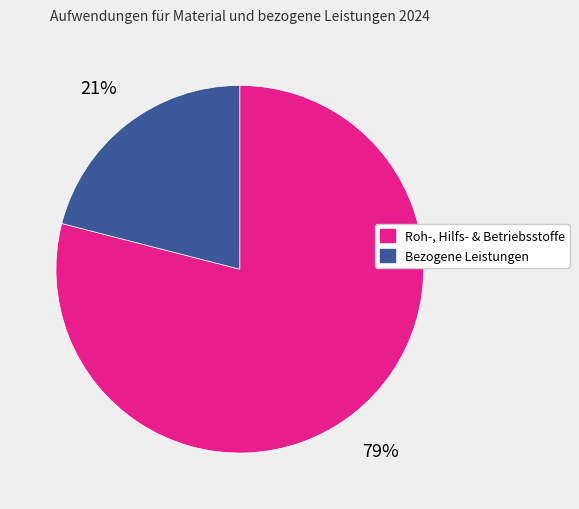

How many segments does this pie chart have?

2